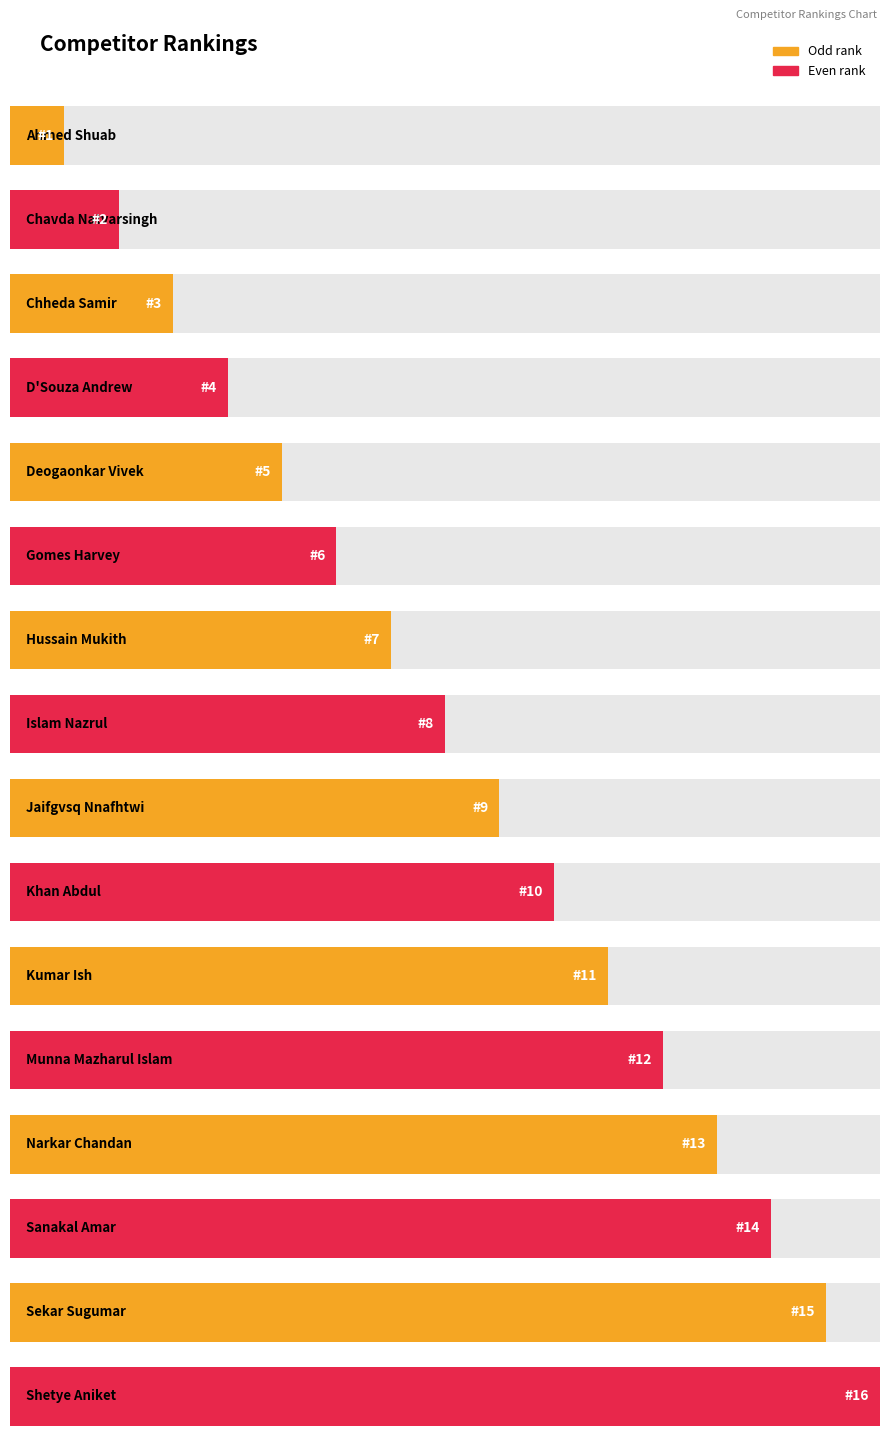

Between Islam Nazrul and D'Souza Andrew, which is larger?

Islam Nazrul